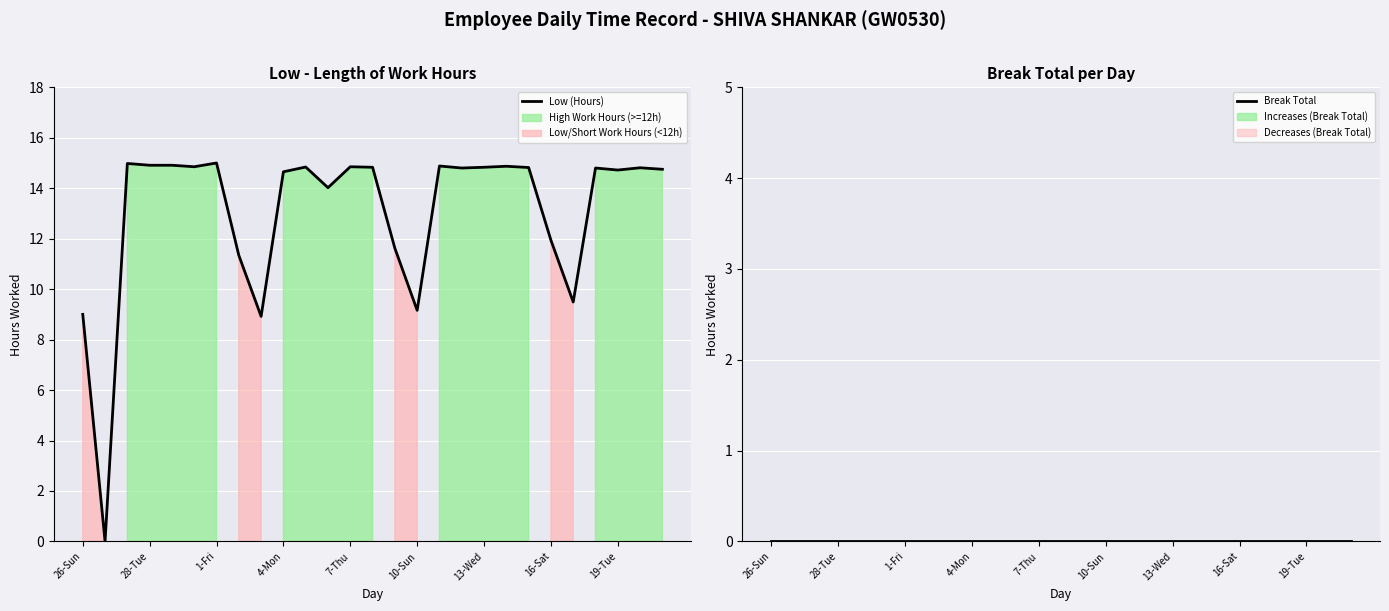

True or false: Break Total and Low (Hours) intersect in this chart.

False